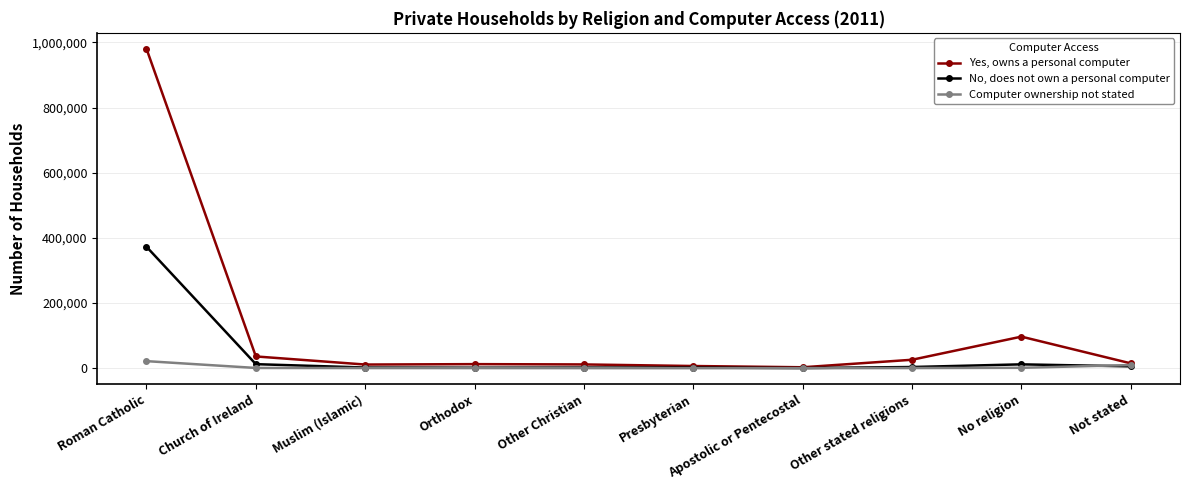

What is the greatest value displayed?

980322